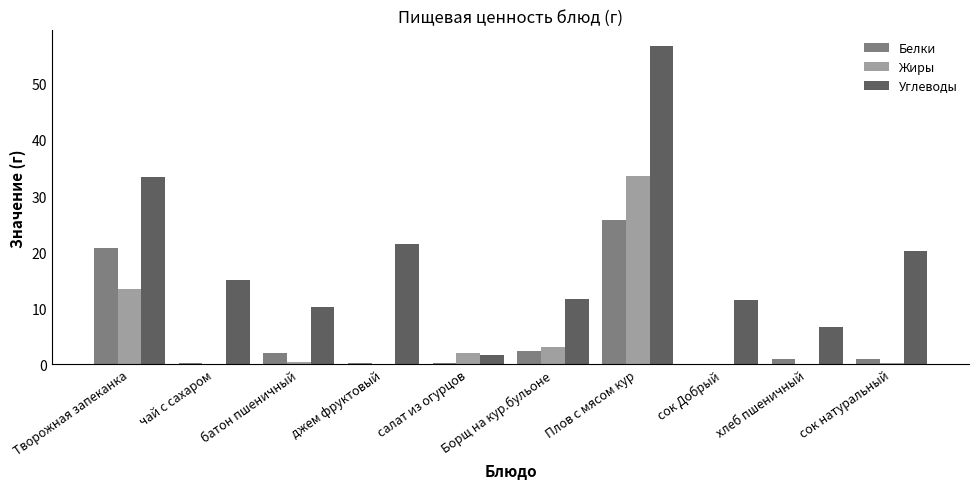

Between Творожная запеканка and батон пшеничный, which series saw the biggest shift?

Углеводы